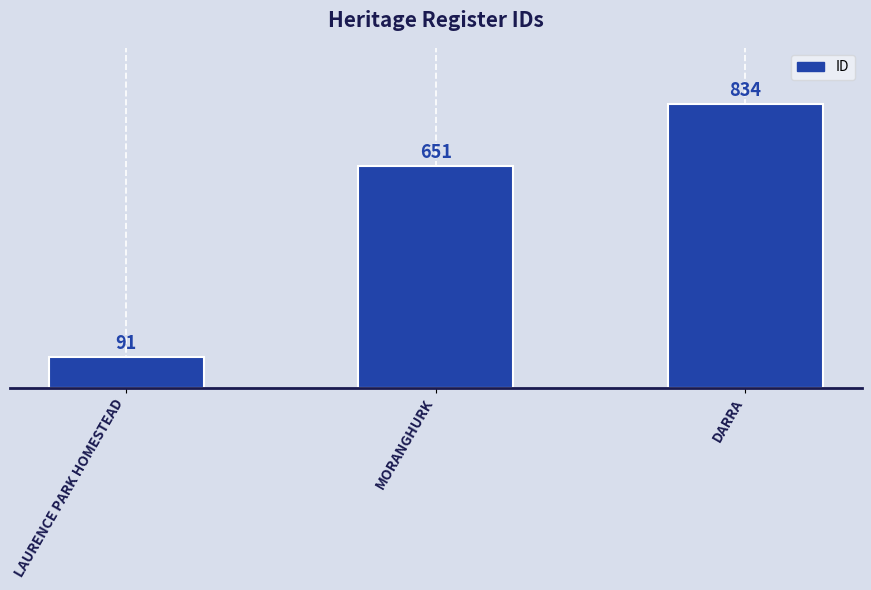

The value at MORANGHURK is 651. True or false?

True